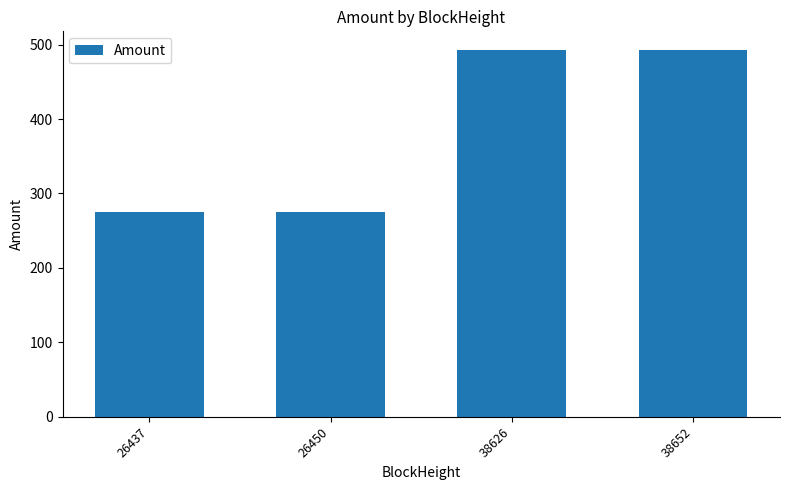

What is the sum of the values at 26437 and 38652?

768.2